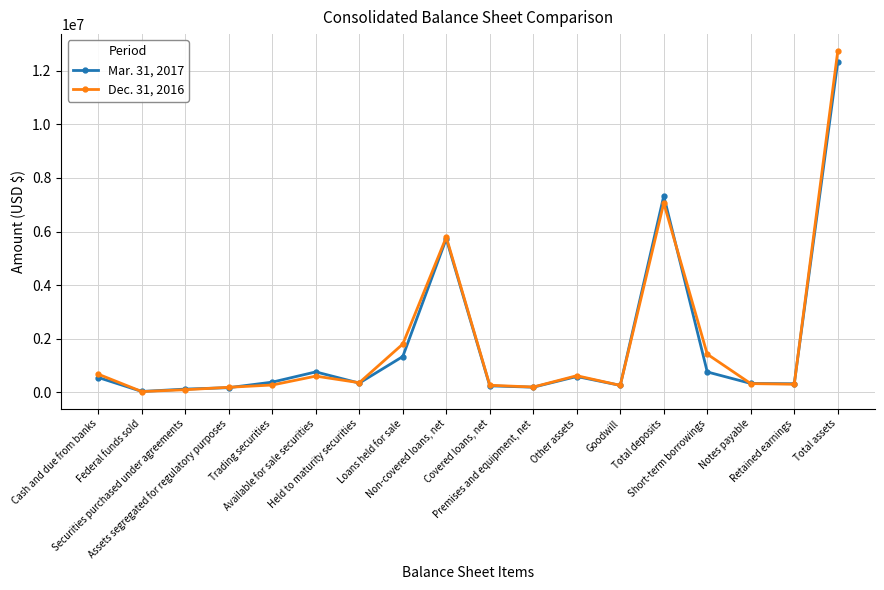

In Mar. 31, 2017, how many points are higher than both neighbors (excluding endpoints)?

4